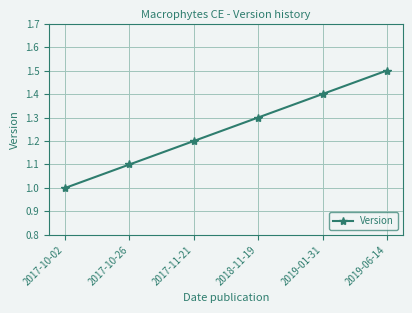

Count the values in the range 1 to 2.

6